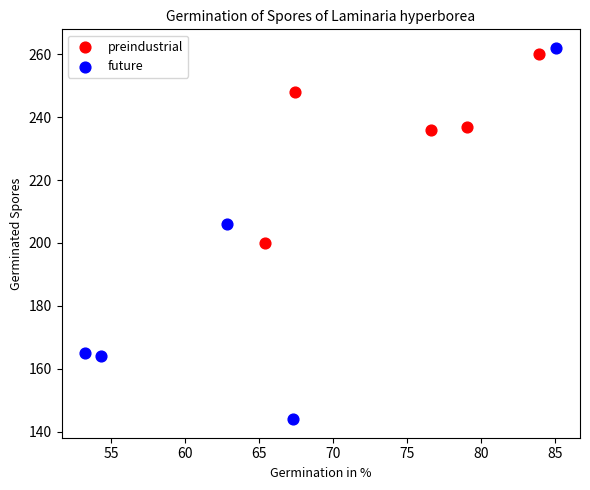

What are all the series names shown in the legend?

preindustrial, future